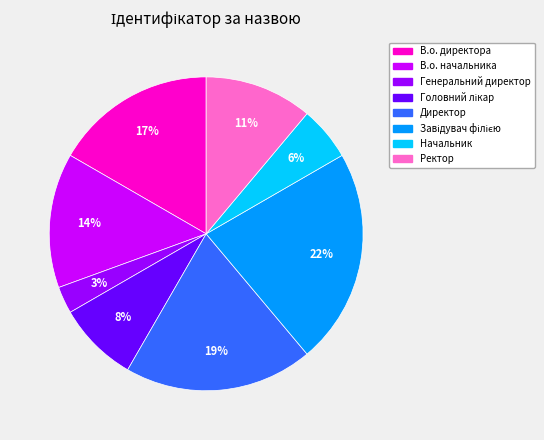

Approximately how many times larger is the value at Начальник compared to В.о. начальника?

0.4